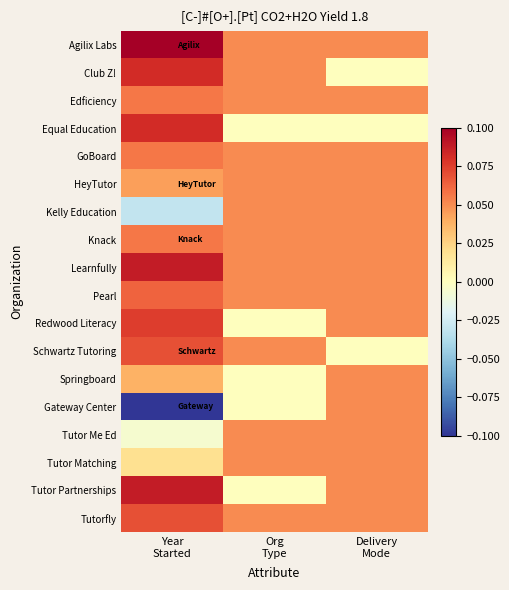

What is the minimum value shown in the chart?

-0.1